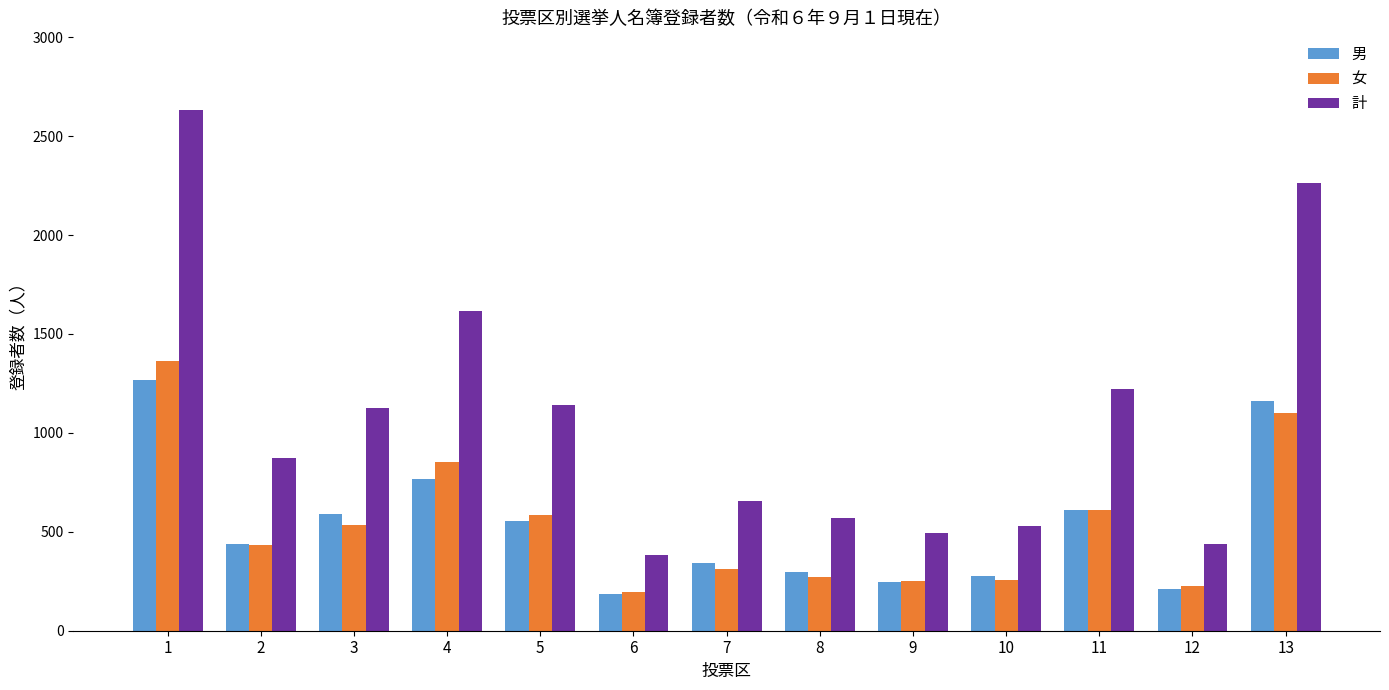

Where does the 男 series first go above 440?

1